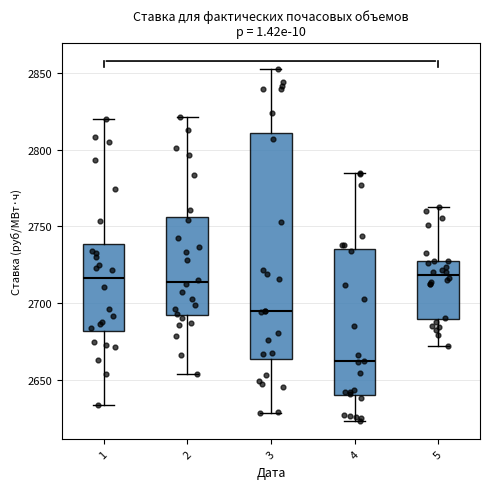

Which box has the lowest median line?

4